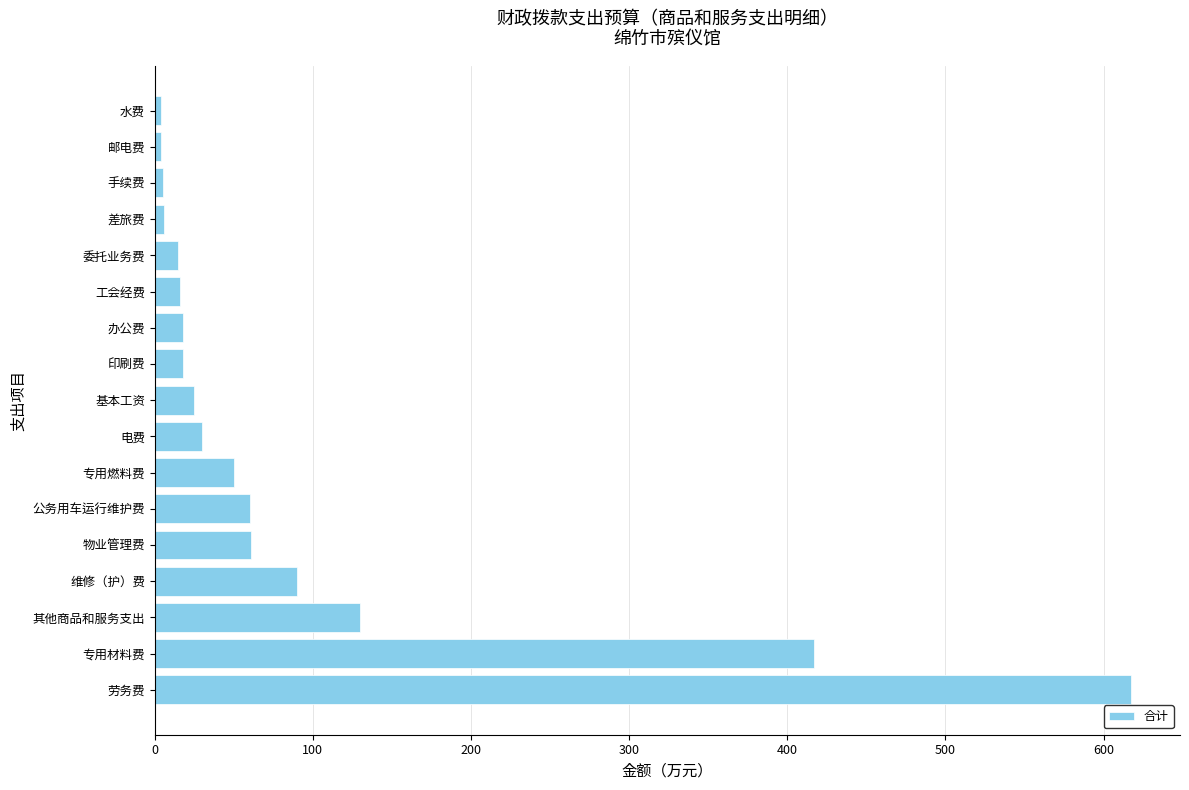

The value at 物业管理费 is 87.3. True or false?

False